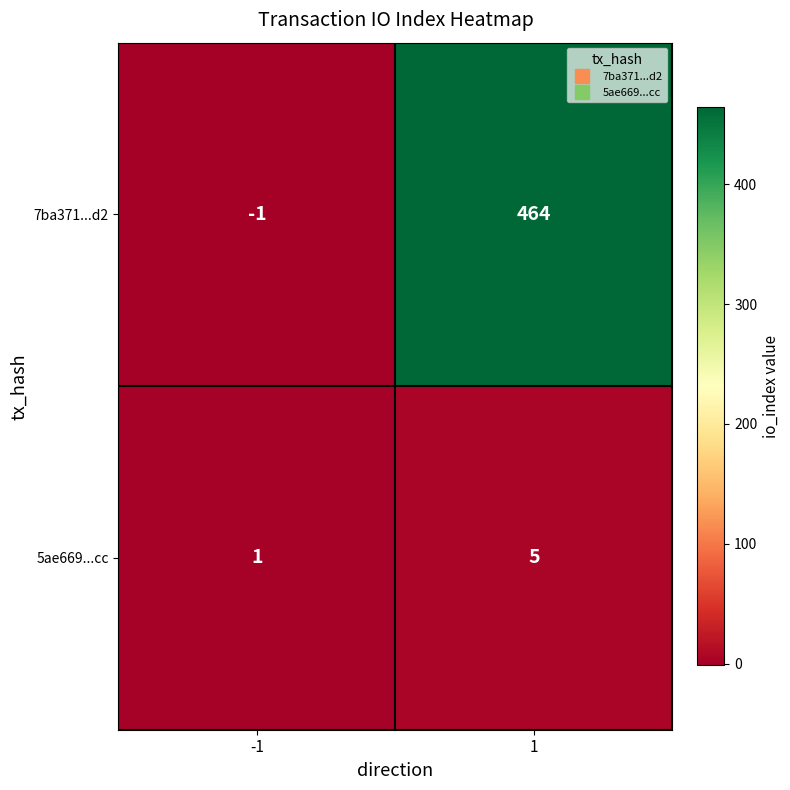

Reading left to right, extract all data points from this chart.

7ba371...d2: -1	464
5ae669...cc: 1	5